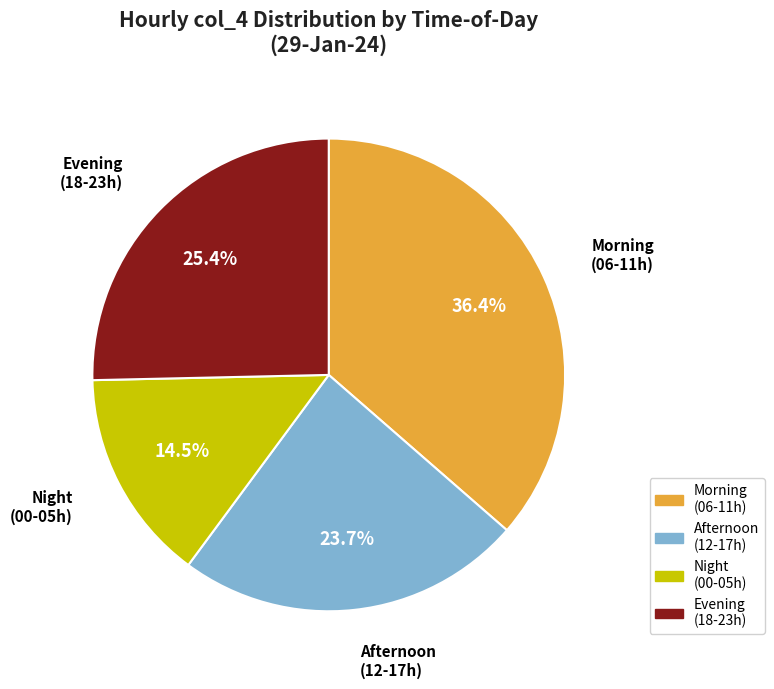

Is there any slice that represents more than half of the pie?

No